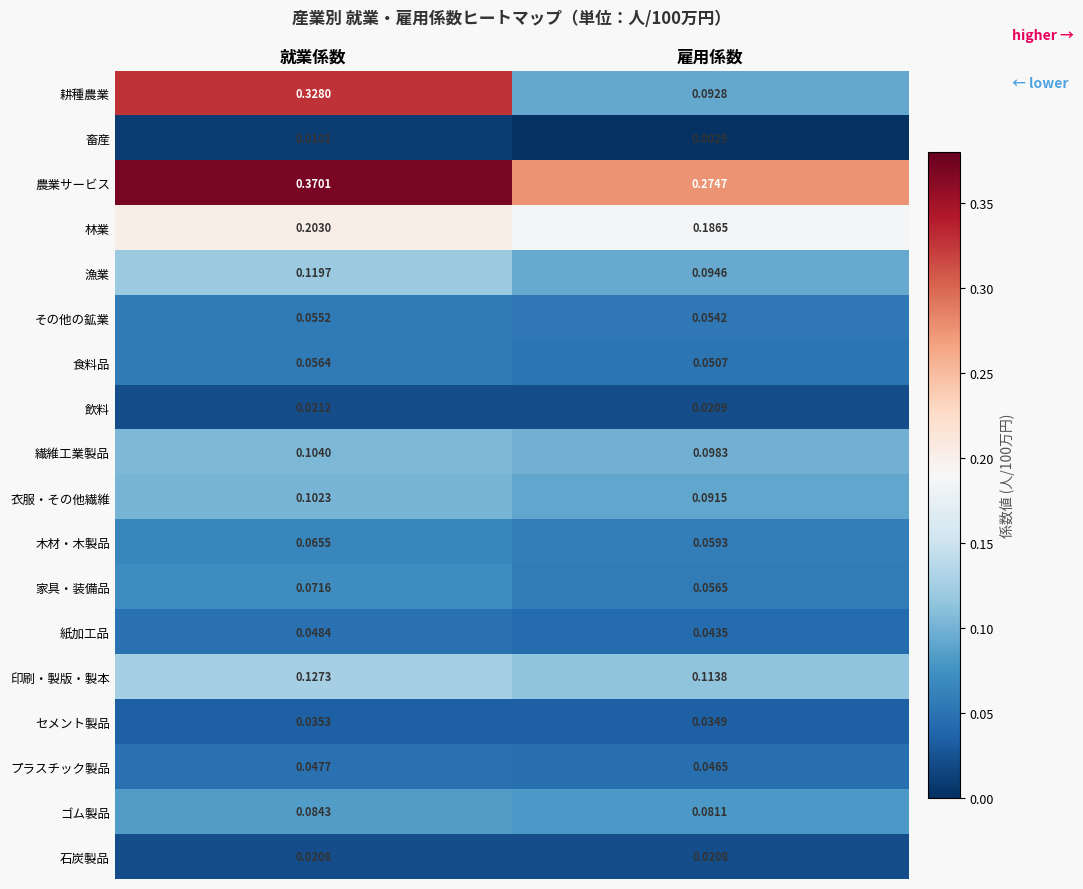

Between 就業係数 and 雇用係数, which series saw the biggest shift?

耕種農業